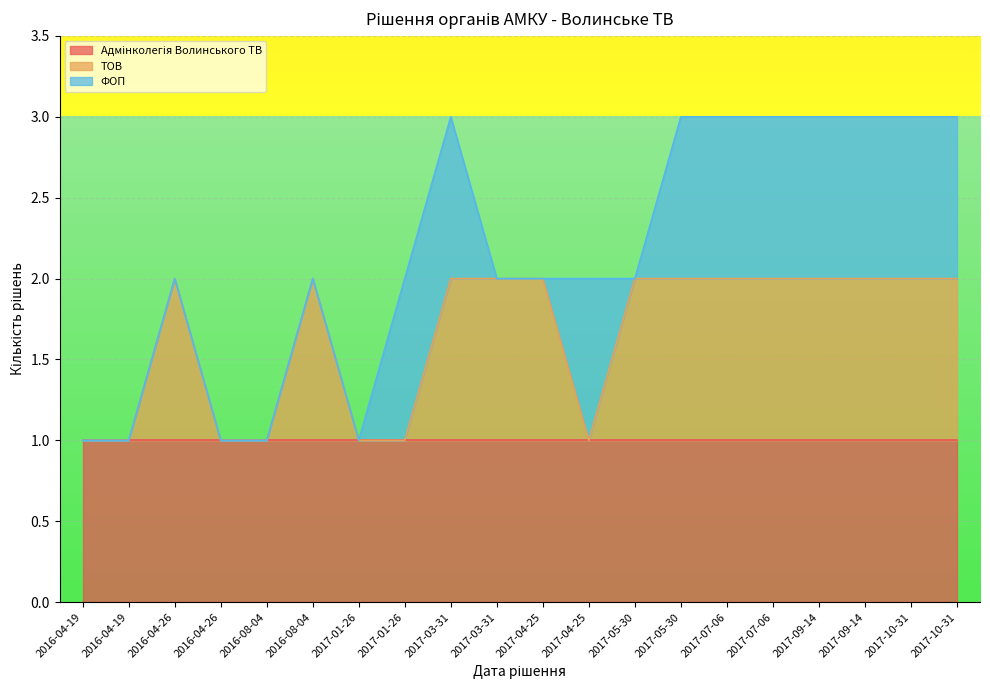

Reading left to right, transcribe all the data shown in this chart.

Адмінколегія Волинського ТВ: 1	1	1	1	1	1	1	1	1	1	1	1	1	1	1	1	1	1	1	1
ТОВ: 0	0	1	0	0	1	0	0	1	1	1	0	1	1	1	1	1	1	1	1
ФОП: 0	0	0	0	0	0	0	1	1	0	0	1	0	1	1	1	1	1	1	1